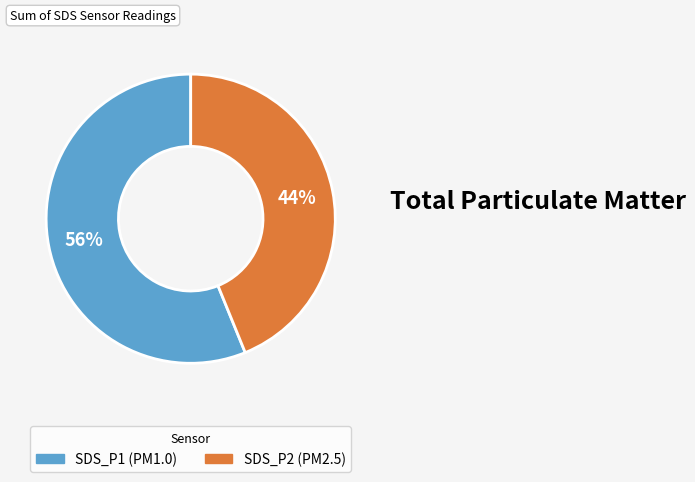

To the nearest percent, what percentage of the pie is SDS_P2?

44%